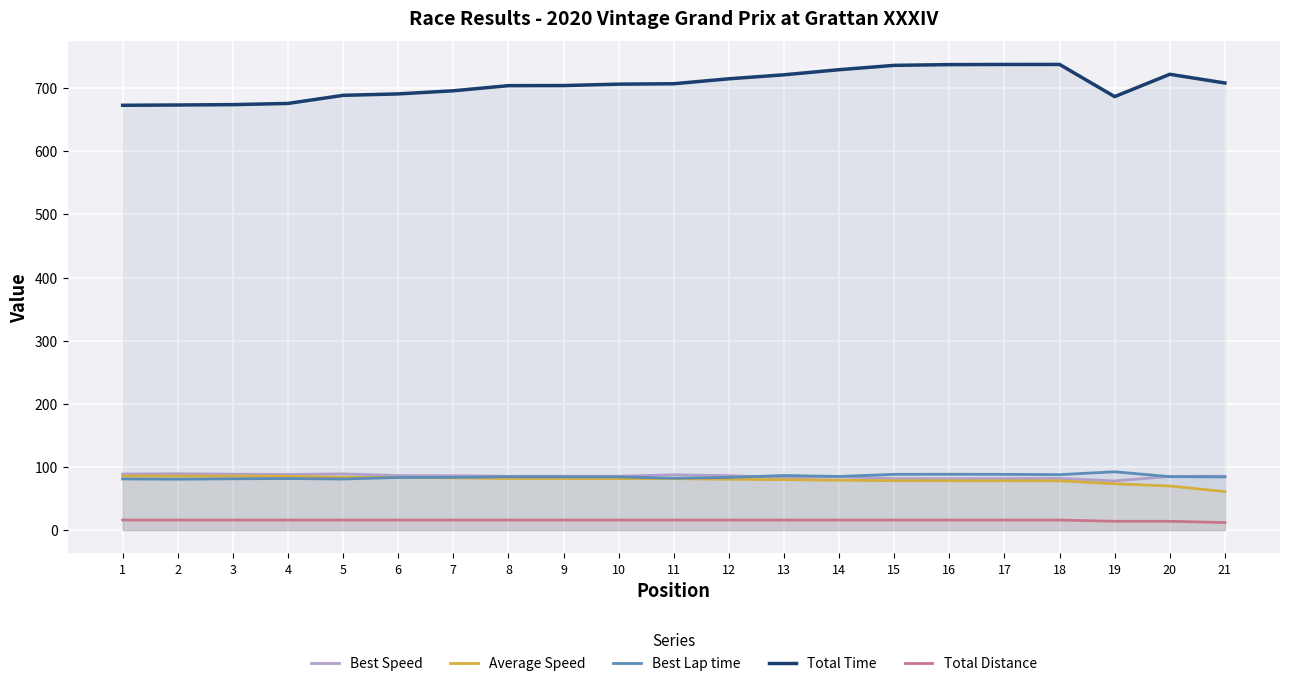

Reading left to right, transcribe all the data shown in this chart.

Best Speed: 1=88.8	2=89.3	3=88.6	4=88.2	5=89.0	6=86.4	7=86.2	8=85.2	9=85.3	10=85.4	11=87.6	12=86.3	13=83.3	14=84.7	15=81.5	16=81.4	17=81.5	18=82.0	19=77.9	20=85.0	21=85.4
Average Speed: 1=85.6	2=85.6	3=85.5	4=85.3	5=83.7	6=83.4	7=82.8	8=81.8	9=81.8	10=81.6	11=81.5	12=80.6	13=79.9	14=79.0	15=78.3	16=78.1	17=78.1	18=78.1	19=73.4	20=69.8	21=61.0
Best Lap time: 1=81.1	2=80.7	3=81.3	4=81.7	5=80.9	6=83.3	7=83.6	8=84.5	9=84.4	10=84.3	11=82.2	12=83.4	13=86.5	14=85.0	15=88.3	16=88.5	17=88.3	18=87.8	19=92.4	20=84.7	21=84.3
Total Time: 1=672.8	2=673.2	3=673.8	4=675.6	5=688.5	6=690.8	7=695.7	8=703.8	9=704.0	10=706.2	11=706.9	12=714.7	13=721.0	14=729.1	15=736.0	16=737.1	17=737.4	18=737.4	19=686.5	20=721.8	21=708.1
Total Distance: 1=16.0	2=16.0	3=16.0	4=16.0	5=16.0	6=16.0	7=16.0	8=16.0	9=16.0	10=16.0	11=16.0	12=16.0	13=16.0	14=16.0	15=16.0	16=16.0	17=16.0	18=16.0	19=14.0	20=14.0	21=12.0